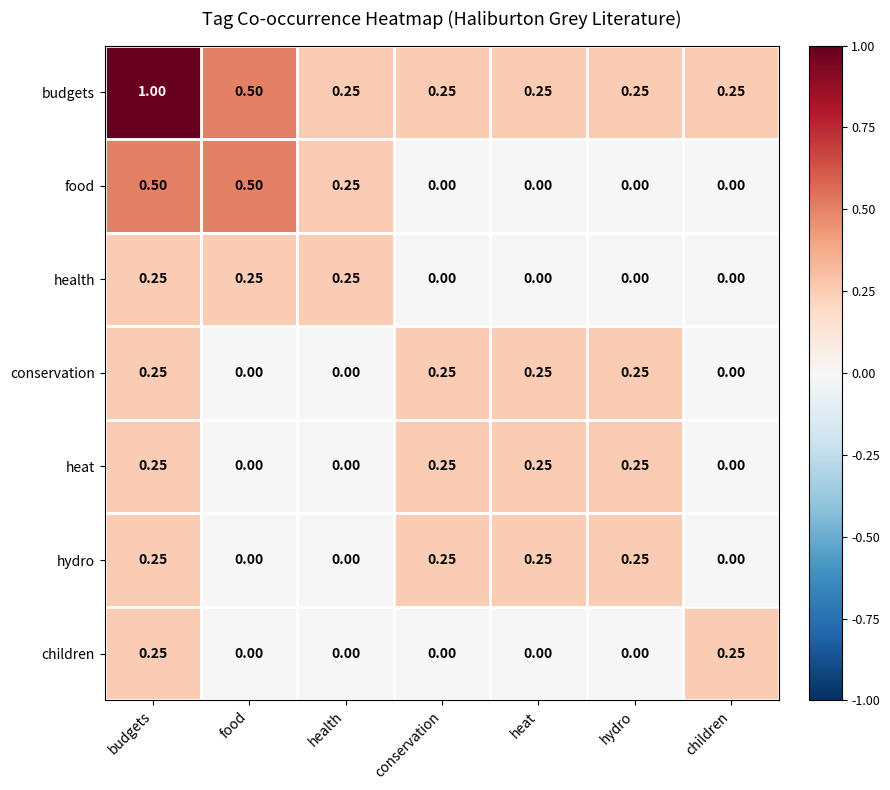

Between food and children, which series saw the biggest shift?

food